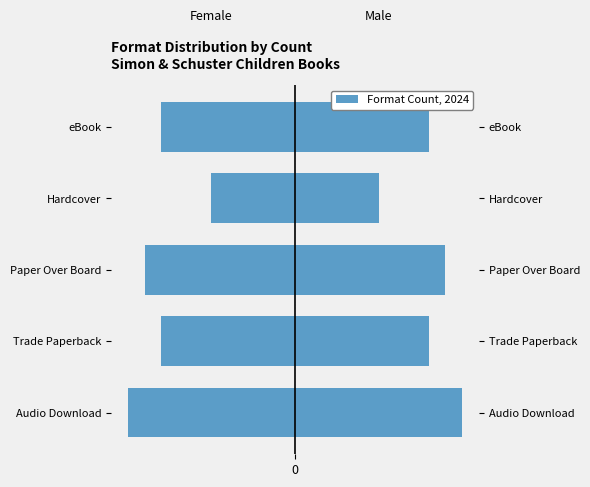

What is the value of the Male Count bar at the 4th from the left?

5